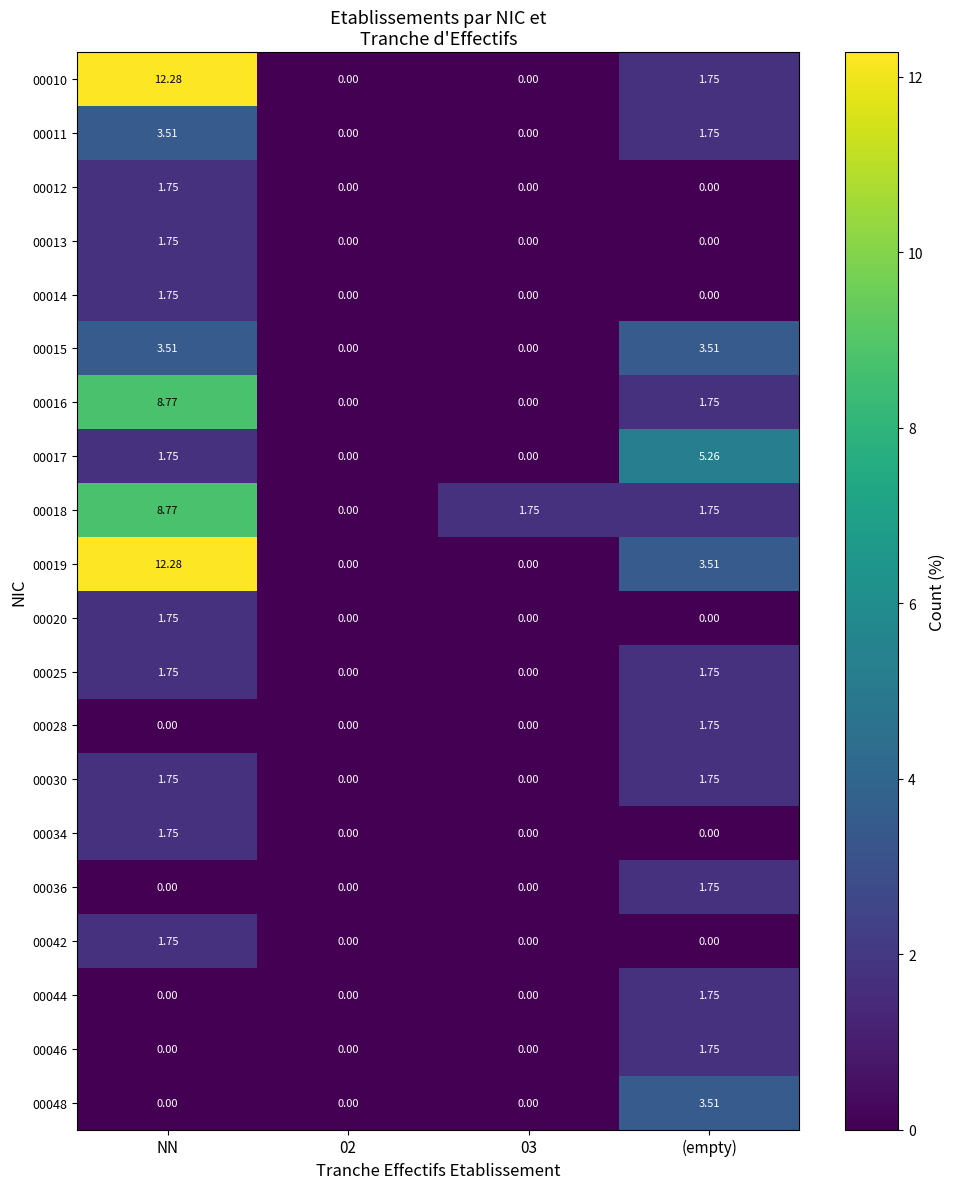

Is the value of 00015 at NN greater than the value of 00036 at NN?

Yes